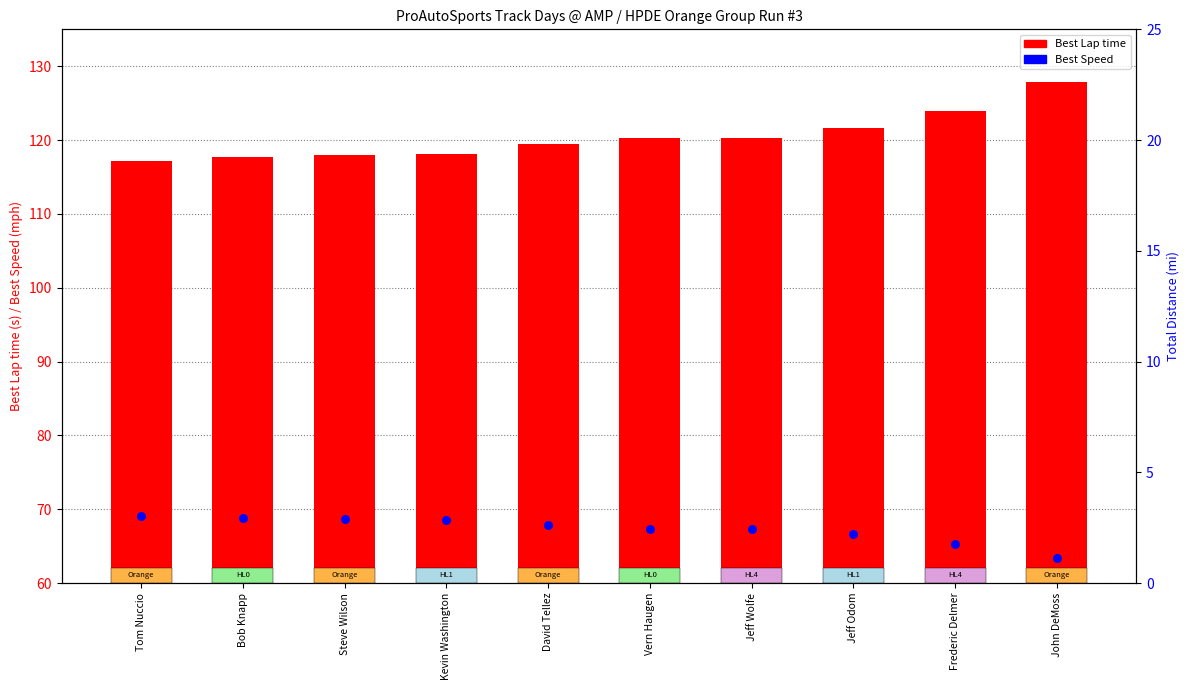

Which series has the largest total across all categories?

Best Lap time